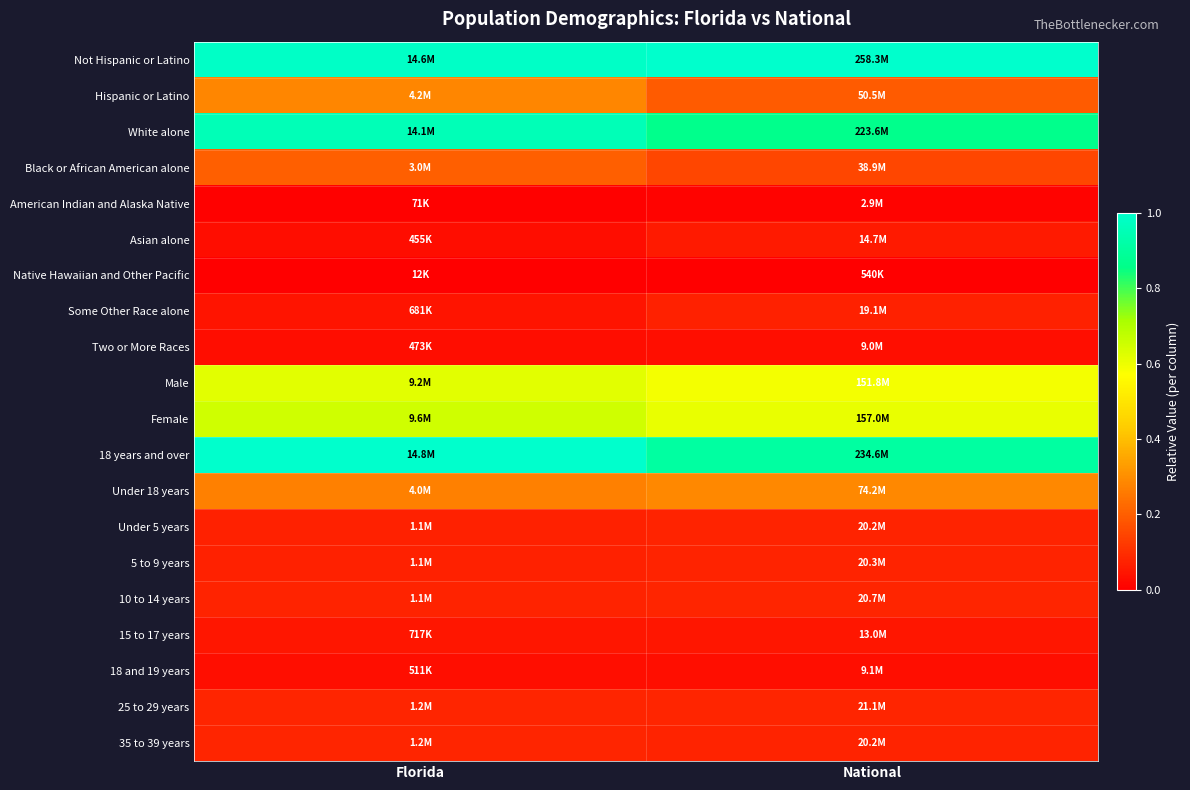

How many data points does each series have?

2